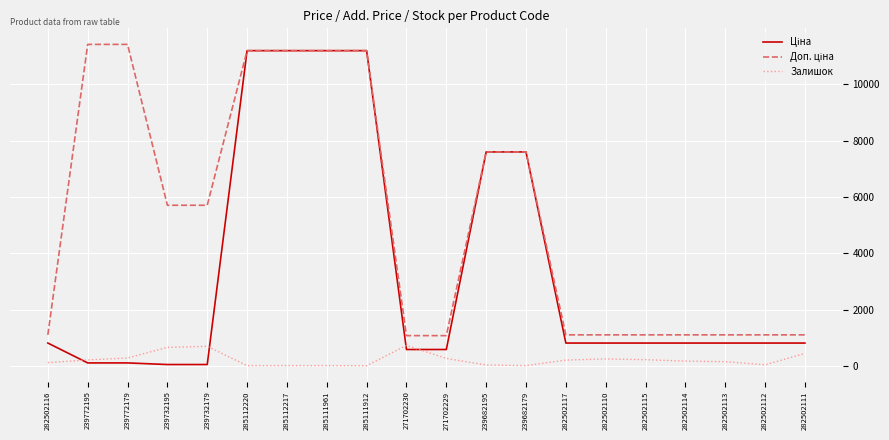

Where is Доп. ціна nearest to the value 6245?

239732195